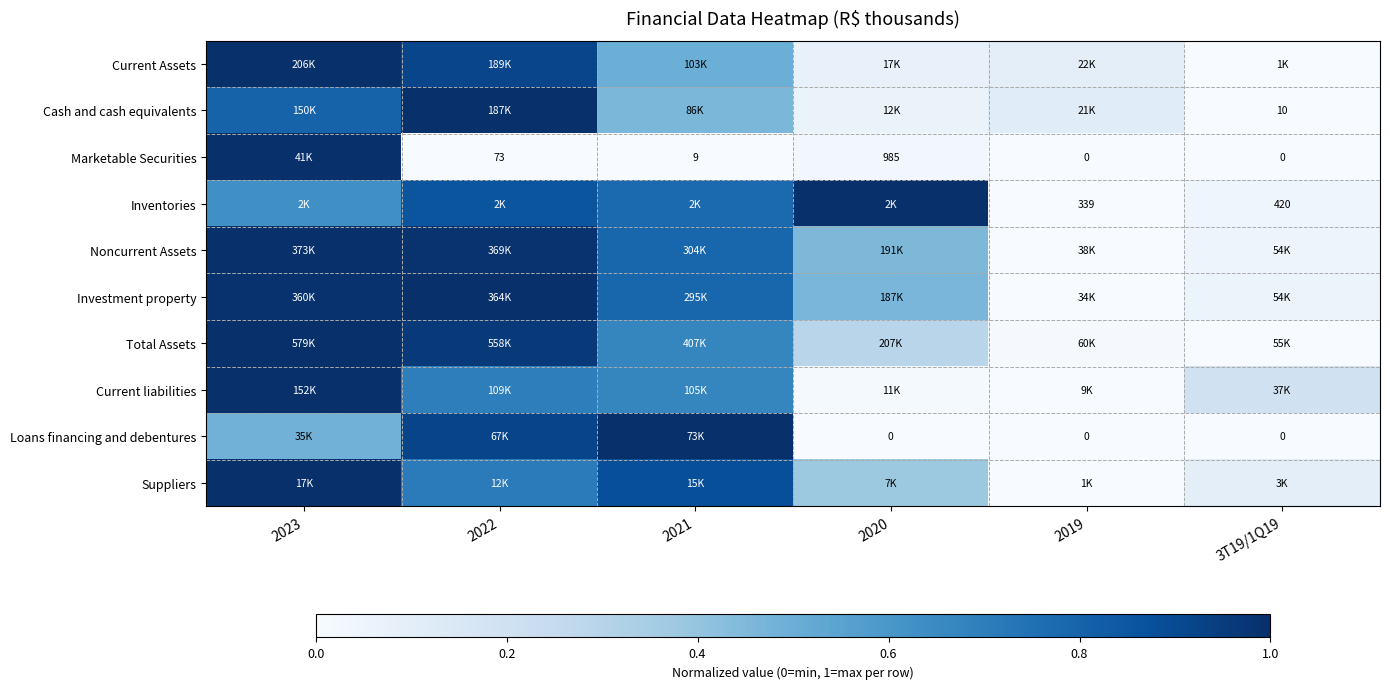

At 3T19/1Q19, list the series in order from largest to smallest.

Current liabilities, Suppliers, Investment property, Noncurrent Assets, Inventories, Current Assets, Cash and cash equivalents, Marketable Securities, Total Assets, Loans financing and debentures